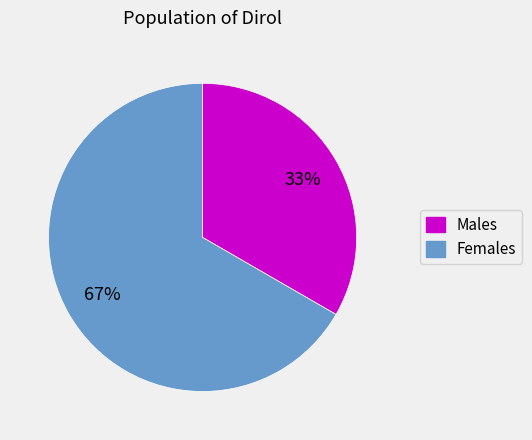

Approximately how many times larger is the value at Females compared to Males?

2.0